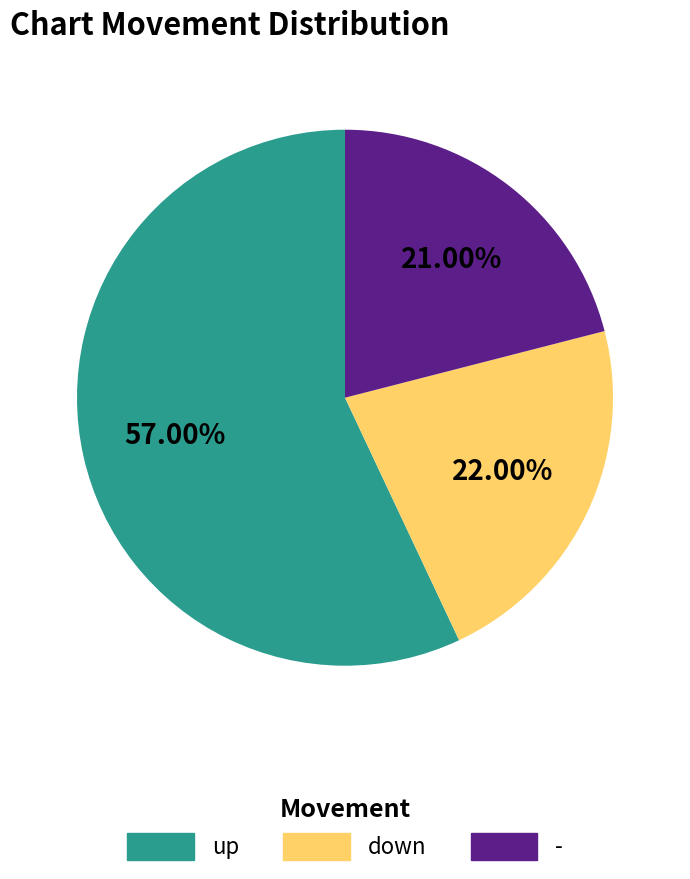

What percentage is the down slice, to the nearest percent?

22%